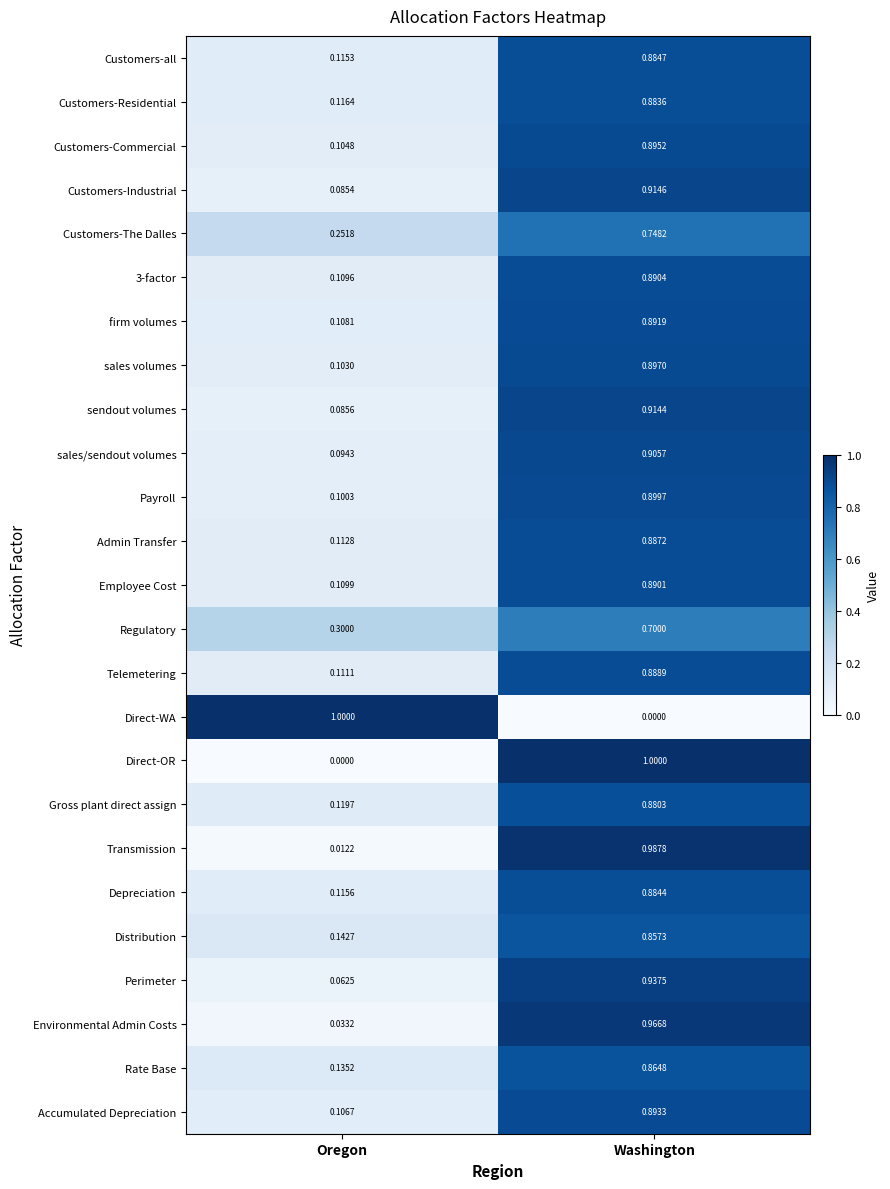

At how many categories does at least one series exceed 0?

2